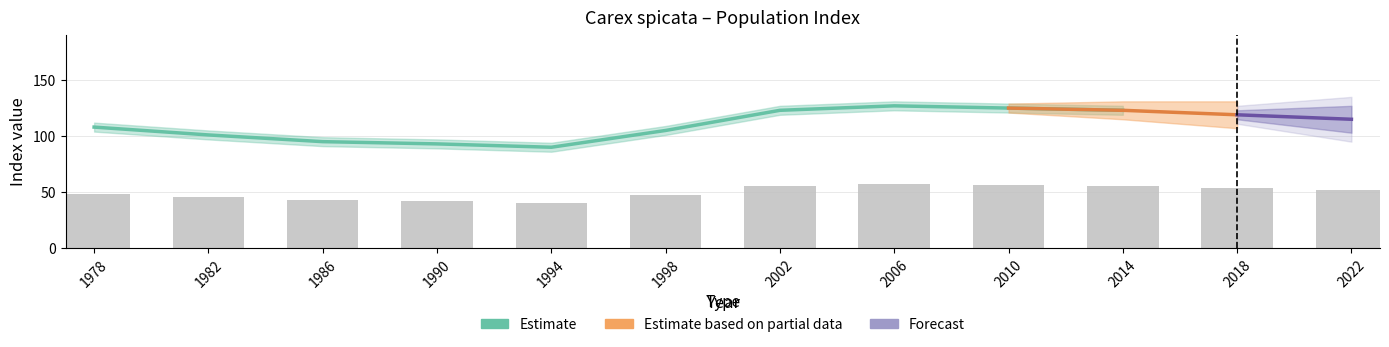

Which label corresponds to the smallest value in the chart?

1994